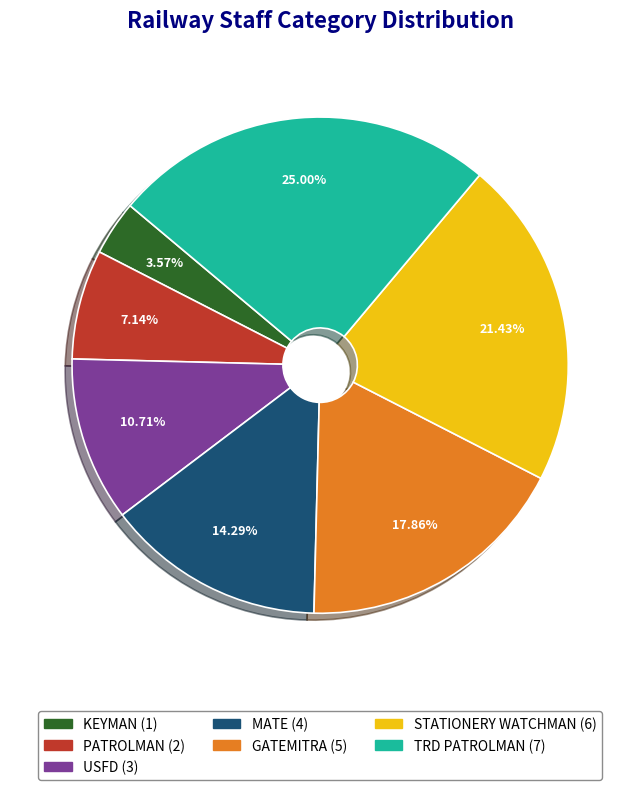

Which slice is the smallest?

KEYMAN